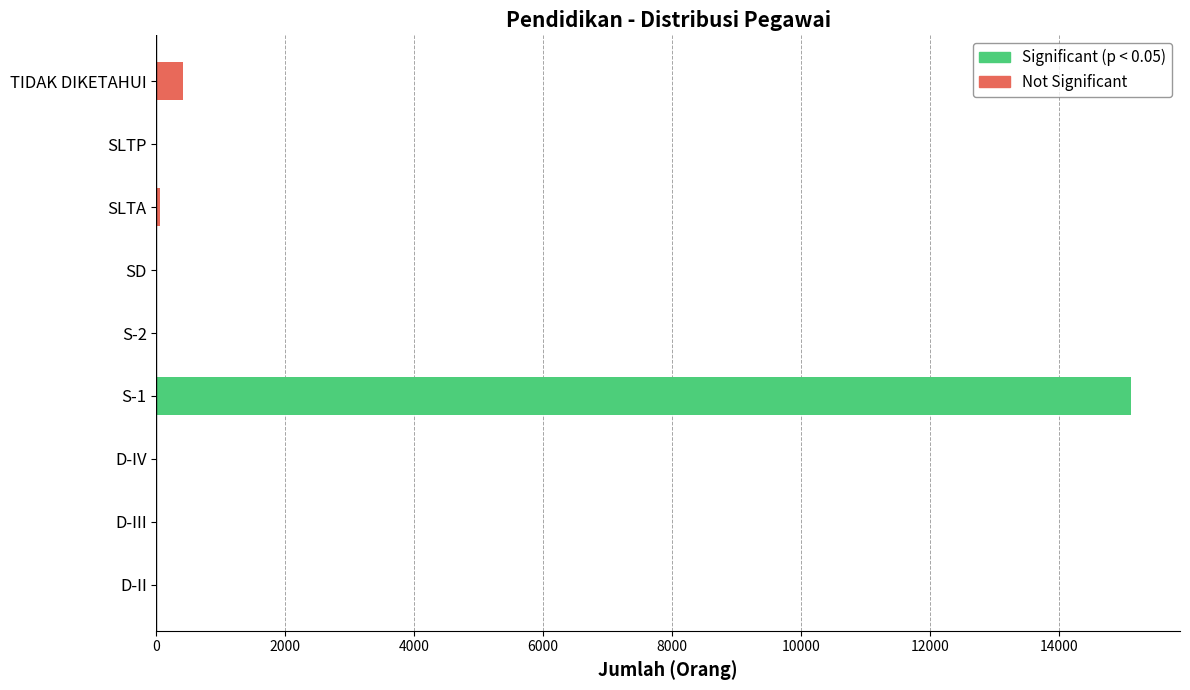

What is the maximum value shown in the chart?

15126